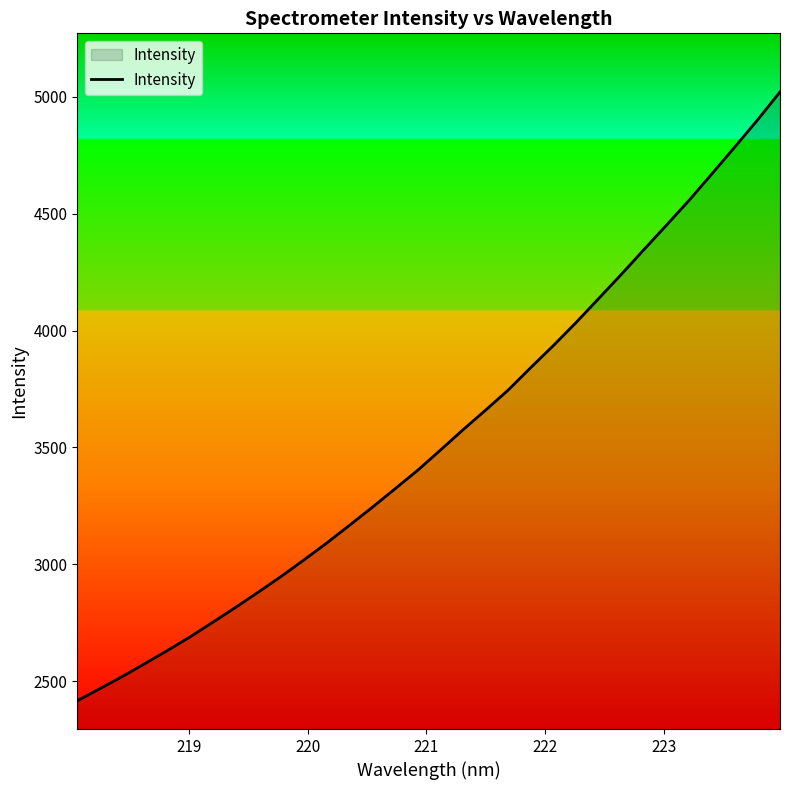

What is the difference between the maximum and minimum values?

2604.0